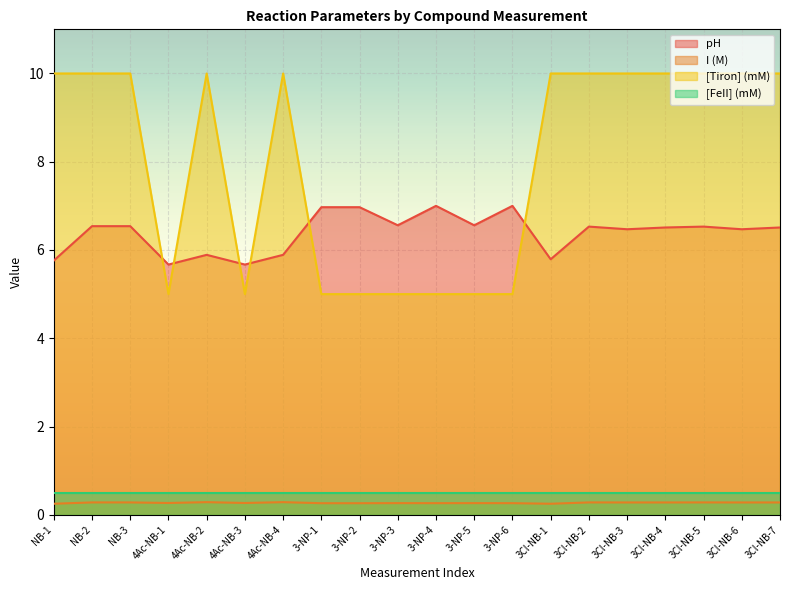

How many distinct data groups are displayed?

4